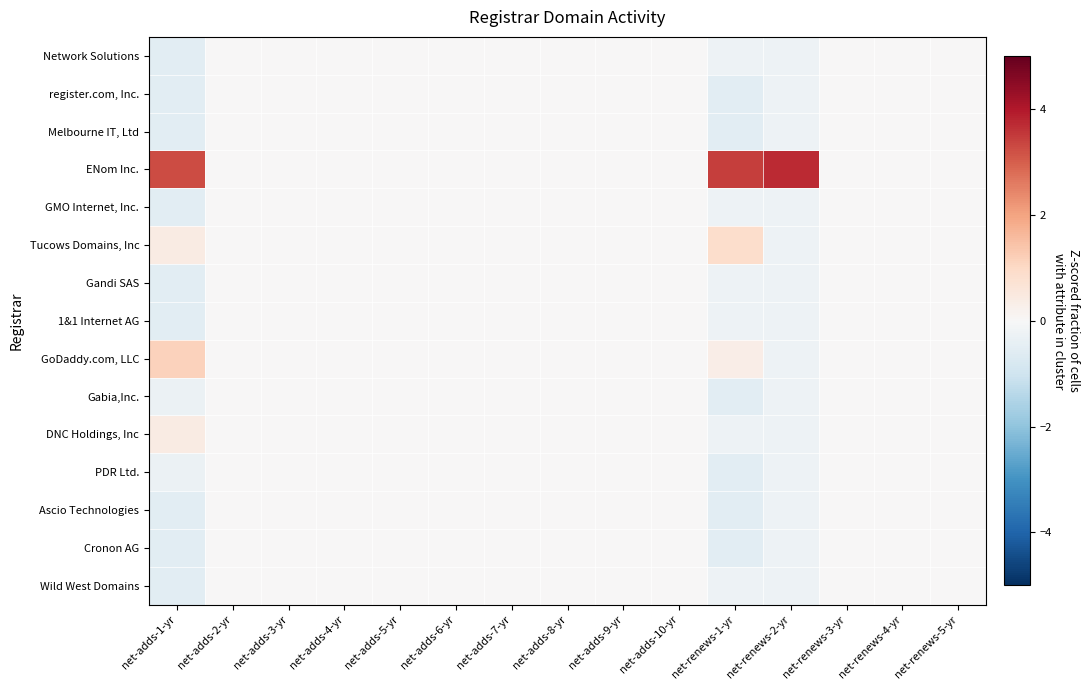

Reading left to right, what are all the values shown in this chart?

Network Solutions: net-adds-1-yr=-0.5	net-adds-2-yr=0.0	net-adds-3-yr=0.0	net-adds-4-yr=0.0	net-adds-5-yr=0.0	net-adds-6-yr=0.0	net-adds-7-yr=0.0	net-adds-8-yr=0.0	net-adds-9-yr=0.0	net-adds-10-yr=0.0	net-renews-1-yr=-0.2	net-renews-2-yr=-0.3	net-renews-3-yr=0.0	net-renews-4-yr=0.0	net-renews-5-yr=0.0
register.com, Inc.: net-adds-1-yr=-0.5	net-adds-2-yr=0.0	net-adds-3-yr=0.0	net-adds-4-yr=0.0	net-adds-5-yr=0.0	net-adds-6-yr=0.0	net-adds-7-yr=0.0	net-adds-8-yr=0.0	net-adds-9-yr=0.0	net-adds-10-yr=0.0	net-renews-1-yr=-0.5	net-renews-2-yr=-0.3	net-renews-3-yr=0.0	net-renews-4-yr=0.0	net-renews-5-yr=0.0
Melbourne IT, Ltd: net-adds-1-yr=-0.5	net-adds-2-yr=0.0	net-adds-3-yr=0.0	net-adds-4-yr=0.0	net-adds-5-yr=0.0	net-adds-6-yr=0.0	net-adds-7-yr=0.0	net-adds-8-yr=0.0	net-adds-9-yr=0.0	net-adds-10-yr=0.0	net-renews-1-yr=-0.5	net-renews-2-yr=-0.3	net-renews-3-yr=0.0	net-renews-4-yr=0.0	net-renews-5-yr=0.0
ENom Inc.: net-adds-1-yr=3.3	net-adds-2-yr=0.0	net-adds-3-yr=0.0	net-adds-4-yr=0.0	net-adds-5-yr=0.0	net-adds-6-yr=0.0	net-adds-7-yr=0.0	net-adds-8-yr=0.0	net-adds-9-yr=0.0	net-adds-10-yr=0.0	net-renews-1-yr=3.5	net-renews-2-yr=3.7	net-renews-3-yr=0.0	net-renews-4-yr=0.0	net-renews-5-yr=0.0
GMO Internet, Inc.: net-adds-1-yr=-0.5	net-adds-2-yr=0.0	net-adds-3-yr=0.0	net-adds-4-yr=0.0	net-adds-5-yr=0.0	net-adds-6-yr=0.0	net-adds-7-yr=0.0	net-adds-8-yr=0.0	net-adds-9-yr=0.0	net-adds-10-yr=0.0	net-renews-1-yr=-0.2	net-renews-2-yr=-0.3	net-renews-3-yr=0.0	net-renews-4-yr=0.0	net-renews-5-yr=0.0
Tucows Domains, Inc: net-adds-1-yr=0.4	net-adds-2-yr=0.0	net-adds-3-yr=0.0	net-adds-4-yr=0.0	net-adds-5-yr=0.0	net-adds-6-yr=0.0	net-adds-7-yr=0.0	net-adds-8-yr=0.0	net-adds-9-yr=0.0	net-adds-10-yr=0.0	net-renews-1-yr=0.9	net-renews-2-yr=-0.3	net-renews-3-yr=0.0	net-renews-4-yr=0.0	net-renews-5-yr=0.0
Gandi SAS: net-adds-1-yr=-0.5	net-adds-2-yr=0.0	net-adds-3-yr=0.0	net-adds-4-yr=0.0	net-adds-5-yr=0.0	net-adds-6-yr=0.0	net-adds-7-yr=0.0	net-adds-8-yr=0.0	net-adds-9-yr=0.0	net-adds-10-yr=0.0	net-renews-1-yr=-0.2	net-renews-2-yr=-0.3	net-renews-3-yr=0.0	net-renews-4-yr=0.0	net-renews-5-yr=0.0
1&1 Internet AG: net-adds-1-yr=-0.5	net-adds-2-yr=0.0	net-adds-3-yr=0.0	net-adds-4-yr=0.0	net-adds-5-yr=0.0	net-adds-6-yr=0.0	net-adds-7-yr=0.0	net-adds-8-yr=0.0	net-adds-9-yr=0.0	net-adds-10-yr=0.0	net-renews-1-yr=-0.2	net-renews-2-yr=-0.3	net-renews-3-yr=0.0	net-renews-4-yr=0.0	net-renews-5-yr=0.0
GoDaddy.com, LLC: net-adds-1-yr=1.1	net-adds-2-yr=0.0	net-adds-3-yr=0.0	net-adds-4-yr=0.0	net-adds-5-yr=0.0	net-adds-6-yr=0.0	net-adds-7-yr=0.0	net-adds-8-yr=0.0	net-adds-9-yr=0.0	net-adds-10-yr=0.0	net-renews-1-yr=0.3	net-renews-2-yr=-0.3	net-renews-3-yr=0.0	net-renews-4-yr=0.0	net-renews-5-yr=0.0
Gabia,Inc.: net-adds-1-yr=-0.3	net-adds-2-yr=0.0	net-adds-3-yr=0.0	net-adds-4-yr=0.0	net-adds-5-yr=0.0	net-adds-6-yr=0.0	net-adds-7-yr=0.0	net-adds-8-yr=0.0	net-adds-9-yr=0.0	net-adds-10-yr=0.0	net-renews-1-yr=-0.5	net-renews-2-yr=-0.3	net-renews-3-yr=0.0	net-renews-4-yr=0.0	net-renews-5-yr=0.0
DNC Holdings, Inc: net-adds-1-yr=0.4	net-adds-2-yr=0.0	net-adds-3-yr=0.0	net-adds-4-yr=0.0	net-adds-5-yr=0.0	net-adds-6-yr=0.0	net-adds-7-yr=0.0	net-adds-8-yr=0.0	net-adds-9-yr=0.0	net-adds-10-yr=0.0	net-renews-1-yr=-0.2	net-renews-2-yr=-0.3	net-renews-3-yr=0.0	net-renews-4-yr=0.0	net-renews-5-yr=0.0
PDR Ltd.: net-adds-1-yr=-0.3	net-adds-2-yr=0.0	net-adds-3-yr=0.0	net-adds-4-yr=0.0	net-adds-5-yr=0.0	net-adds-6-yr=0.0	net-adds-7-yr=0.0	net-adds-8-yr=0.0	net-adds-9-yr=0.0	net-adds-10-yr=0.0	net-renews-1-yr=-0.5	net-renews-2-yr=-0.3	net-renews-3-yr=0.0	net-renews-4-yr=0.0	net-renews-5-yr=0.0
Ascio Technologies: net-adds-1-yr=-0.5	net-adds-2-yr=0.0	net-adds-3-yr=0.0	net-adds-4-yr=0.0	net-adds-5-yr=0.0	net-adds-6-yr=0.0	net-adds-7-yr=0.0	net-adds-8-yr=0.0	net-adds-9-yr=0.0	net-adds-10-yr=0.0	net-renews-1-yr=-0.5	net-renews-2-yr=-0.3	net-renews-3-yr=0.0	net-renews-4-yr=0.0	net-renews-5-yr=0.0
Cronon AG: net-adds-1-yr=-0.5	net-adds-2-yr=0.0	net-adds-3-yr=0.0	net-adds-4-yr=0.0	net-adds-5-yr=0.0	net-adds-6-yr=0.0	net-adds-7-yr=0.0	net-adds-8-yr=0.0	net-adds-9-yr=0.0	net-adds-10-yr=0.0	net-renews-1-yr=-0.5	net-renews-2-yr=-0.3	net-renews-3-yr=0.0	net-renews-4-yr=0.0	net-renews-5-yr=0.0
Wild West Domains: net-adds-1-yr=-0.5	net-adds-2-yr=0.0	net-adds-3-yr=0.0	net-adds-4-yr=0.0	net-adds-5-yr=0.0	net-adds-6-yr=0.0	net-adds-7-yr=0.0	net-adds-8-yr=0.0	net-adds-9-yr=0.0	net-adds-10-yr=0.0	net-renews-1-yr=-0.2	net-renews-2-yr=-0.3	net-renews-3-yr=0.0	net-renews-4-yr=0.0	net-renews-5-yr=0.0